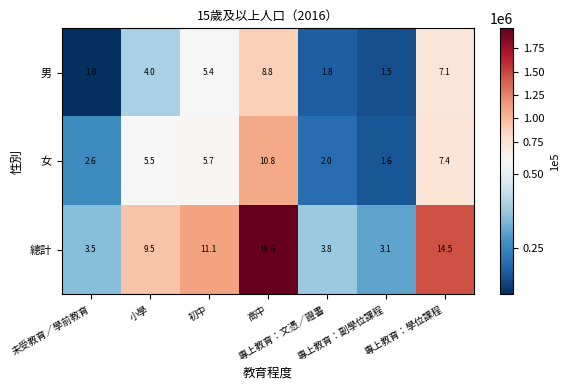

What is the greatest value displayed?

19.6